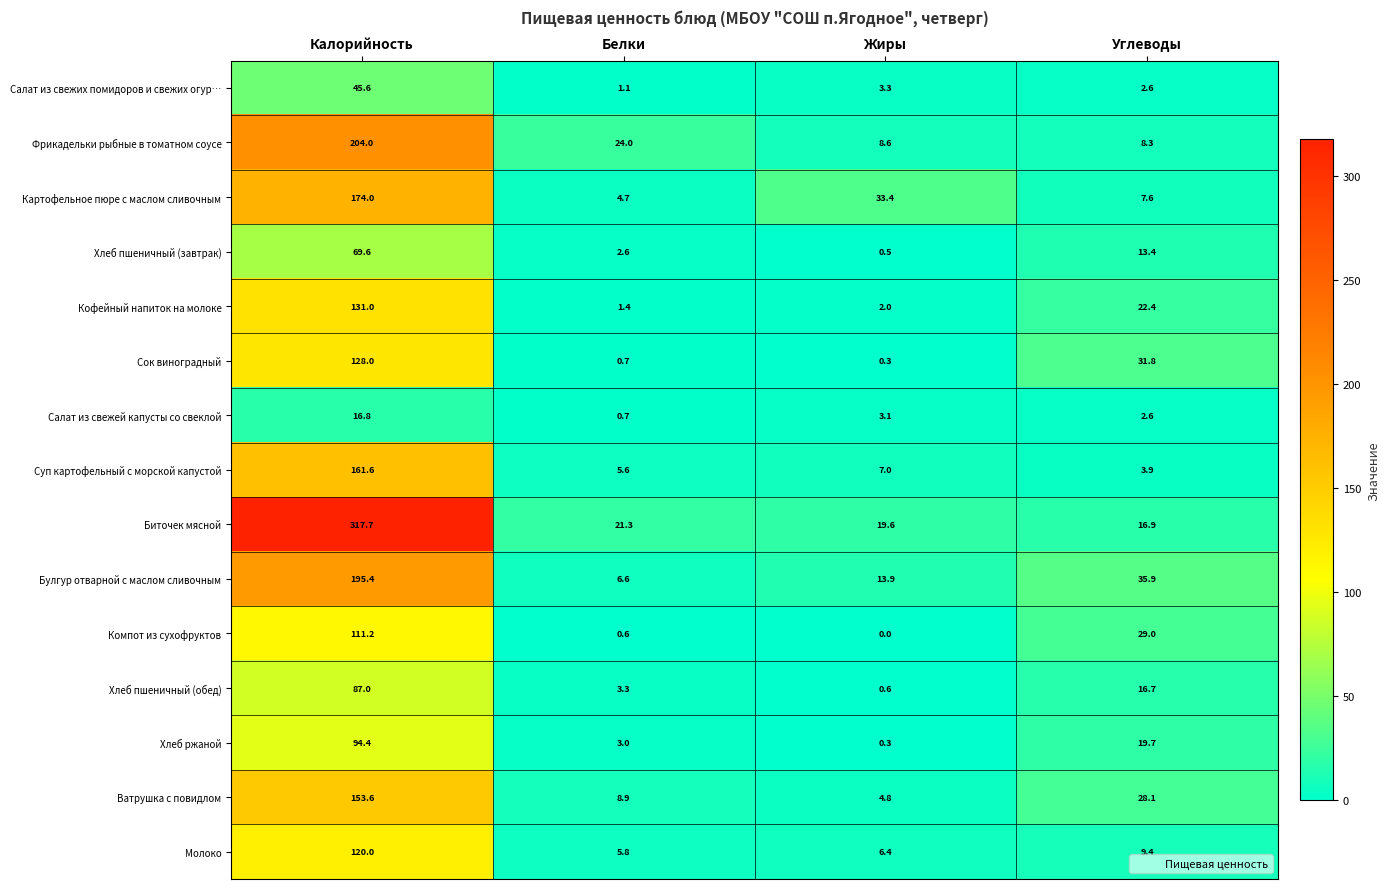

Where does the Хлеб пшеничный (обед) series first go above 16?

Калорийность